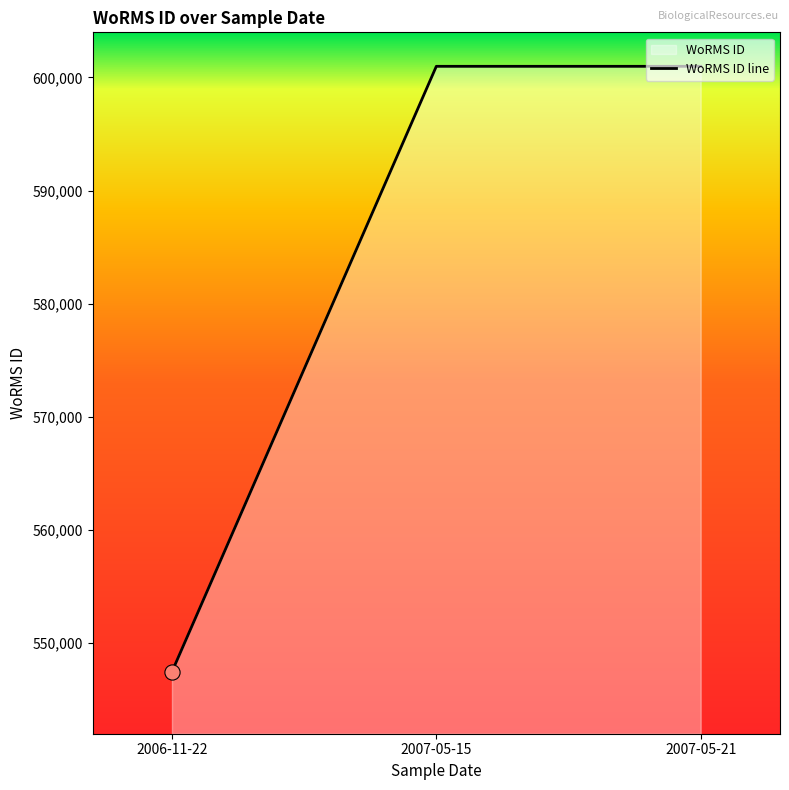

What is the ratio of the value at 2007-05-15 to the value at 2007-05-21?

1.0